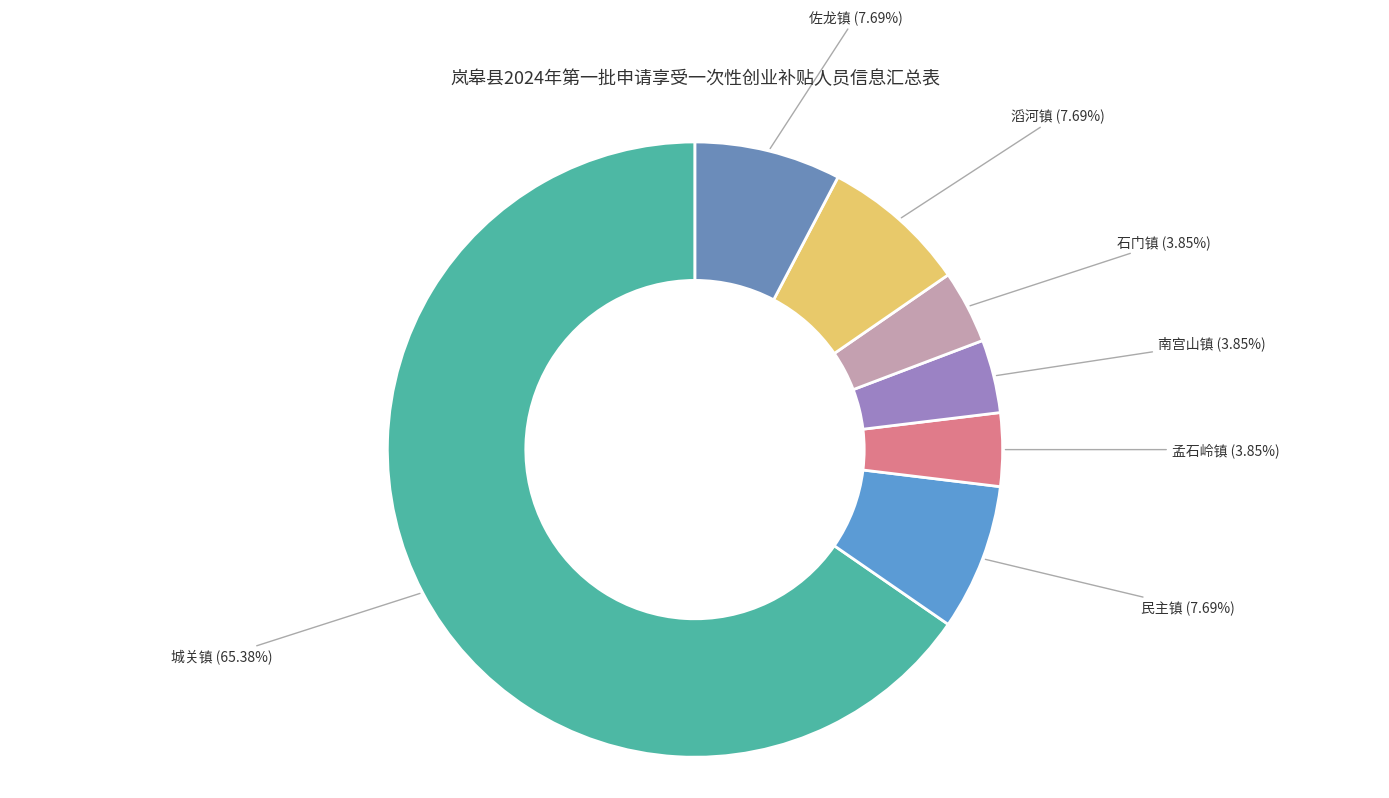

What percentage is the 民主镇 slice, to the nearest percent?

8%